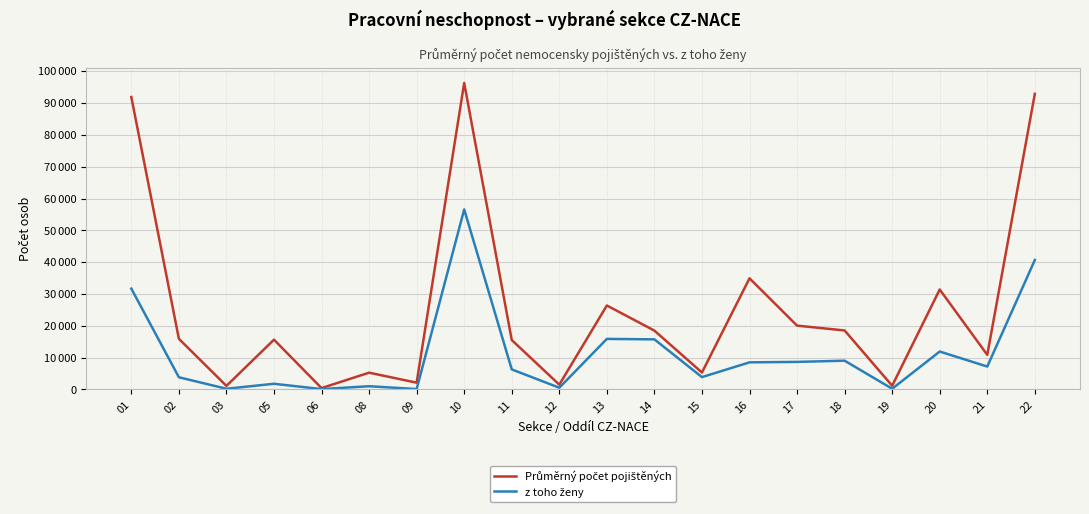

Is this an area chart (filled region under the line)?

No